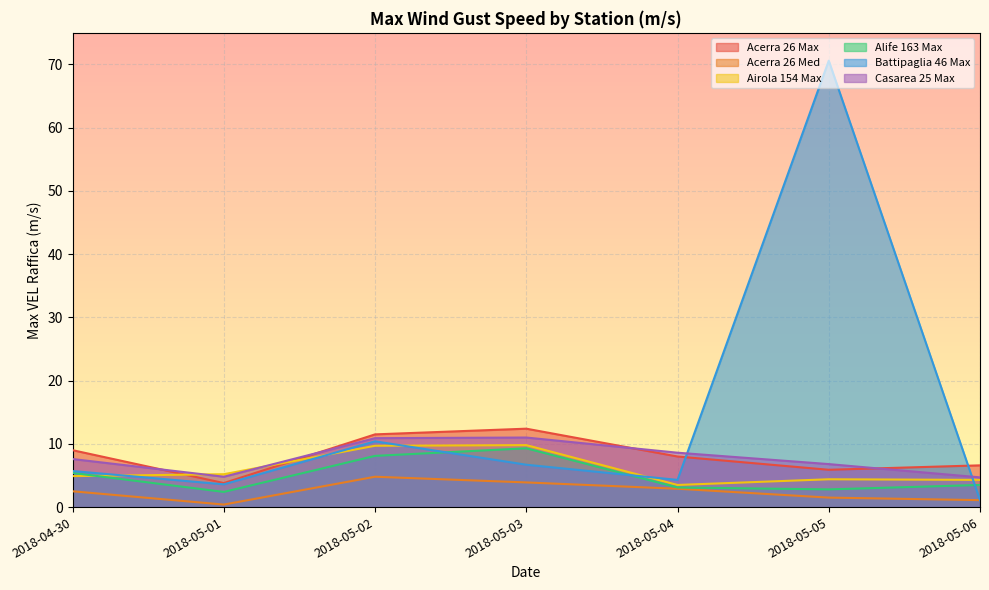

Reading left to right, list all the values displayed in this chart.

Acerra 26 Max: 2018-04-30=9.0	2018-05-01=3.8	2018-05-02=11.5	2018-05-03=12.4	2018-05-04=8.0	2018-05-05=5.9	2018-05-06=6.6
Acerra 26 Med: 2018-04-30=2.5	2018-05-01=0.4	2018-05-02=4.8	2018-05-03=3.9	2018-05-04=2.9	2018-05-05=1.5	2018-05-06=1.1
Airola 154 Max: 2018-04-30=4.9	2018-05-01=5.2	2018-05-02=9.7	2018-05-03=9.8	2018-05-04=3.5	2018-05-05=4.4	2018-05-06=4.3
Alife 163 Max: 2018-04-30=5.4	2018-05-01=2.4	2018-05-02=8.1	2018-05-03=9.3	2018-05-04=3.1	2018-05-05=2.8	2018-05-06=3.5
Battipaglia 46 Max: 2018-04-30=5.7	2018-05-01=3.6	2018-05-02=10.4	2018-05-03=6.7	2018-05-04=4.3	2018-05-05=70.6	2018-05-06=1.1
Casarea 25 Max: 2018-04-30=7.6	2018-05-01=4.8	2018-05-02=10.9	2018-05-03=11.0	2018-05-04=8.6	2018-05-05=6.8	2018-05-06=4.7